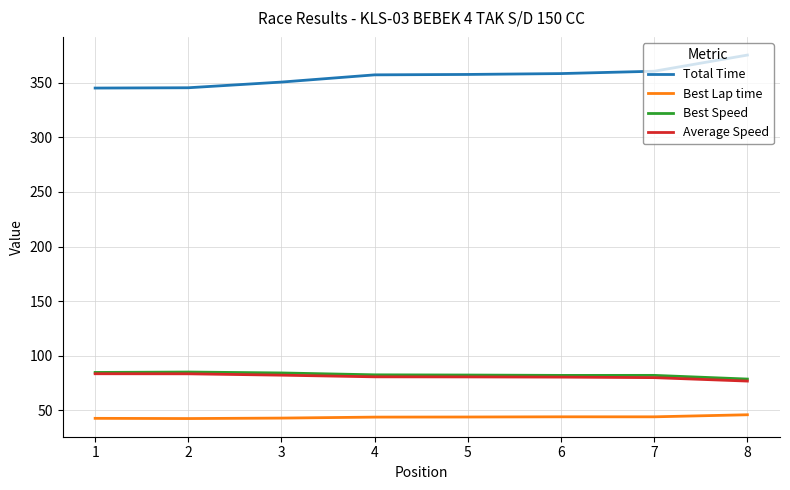

True or false: Average Speed has a value of 82.1 at 3.

True